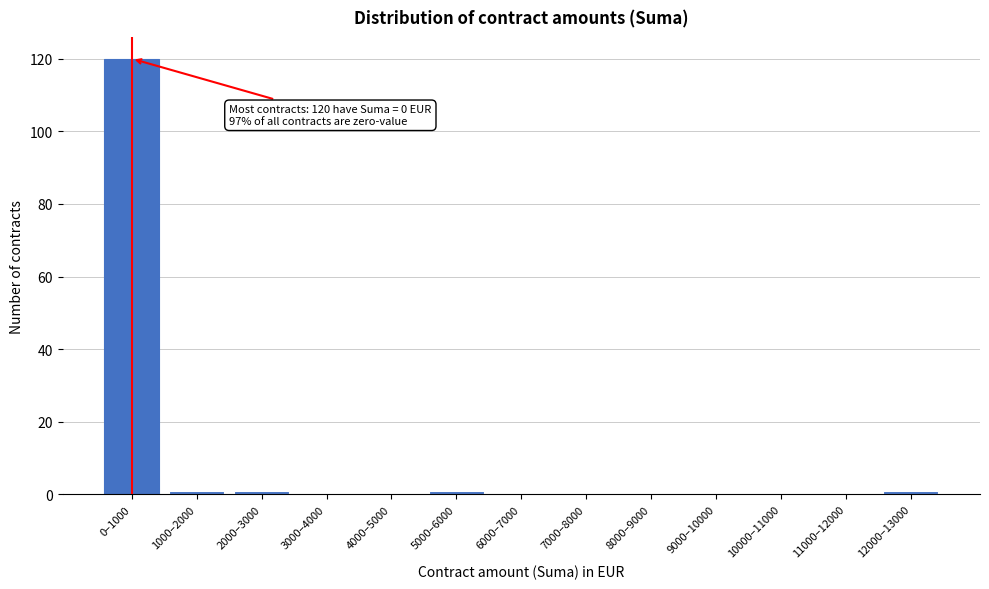

Reading left to right, list all the values displayed in this chart.

0–1000=120	1000–2000=1	2000–3000=1	3000–4000=0	4000–5000=0	5000–6000=1	6000–7000=0	7000–8000=0	8000–9000=0	9000–10000=0	10000–11000=0	11000–12000=0	12000–13000=1